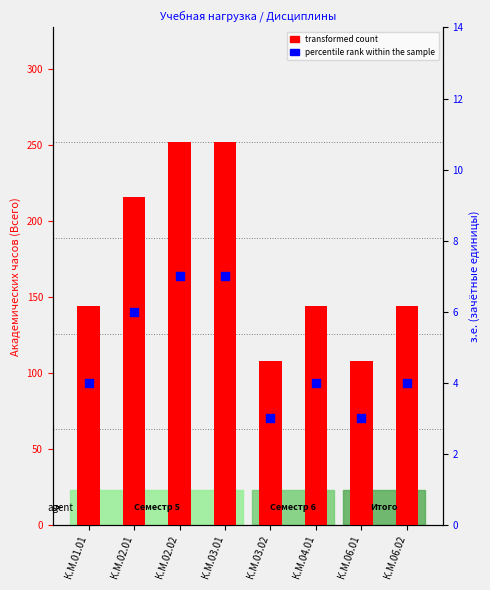

Which series reaches the minimum Y coordinate?

percentile rank within the sample